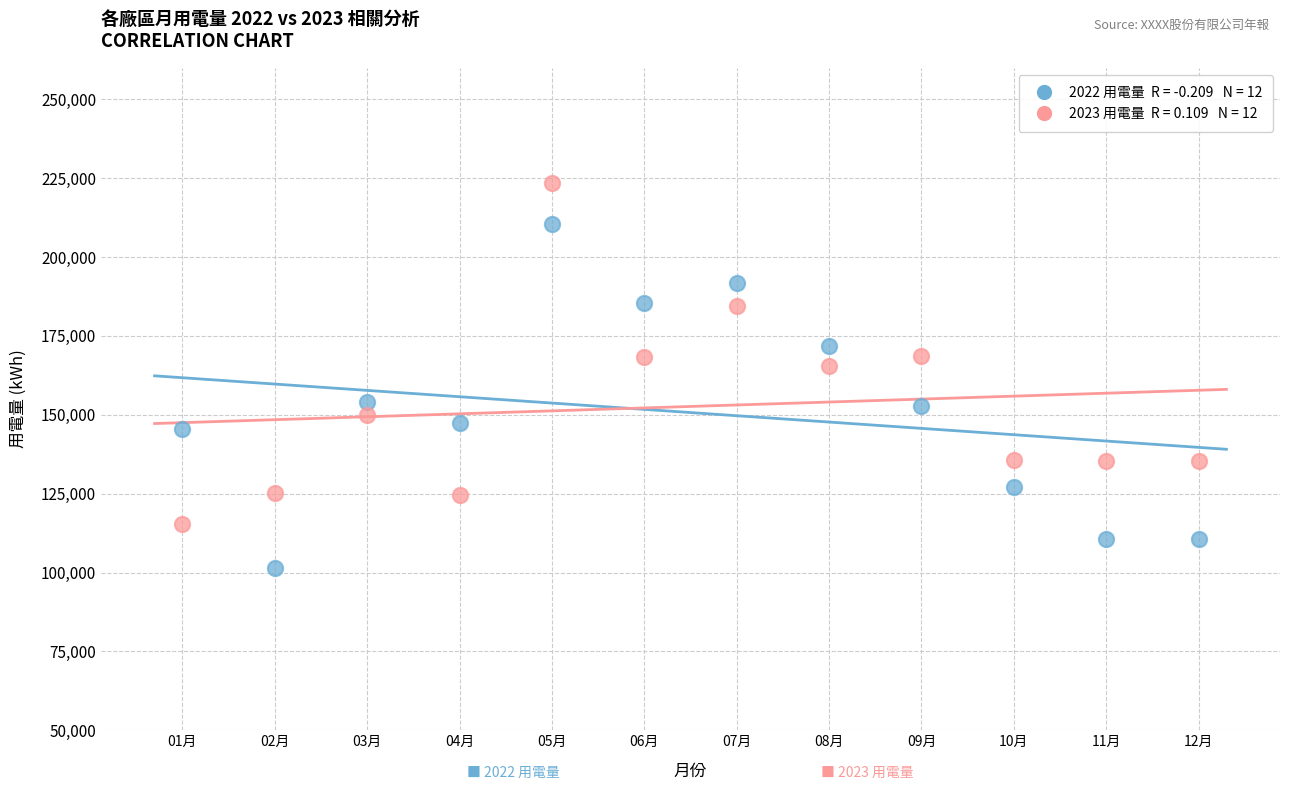

Across all series, what Y value is closest to 162446?

165458.0